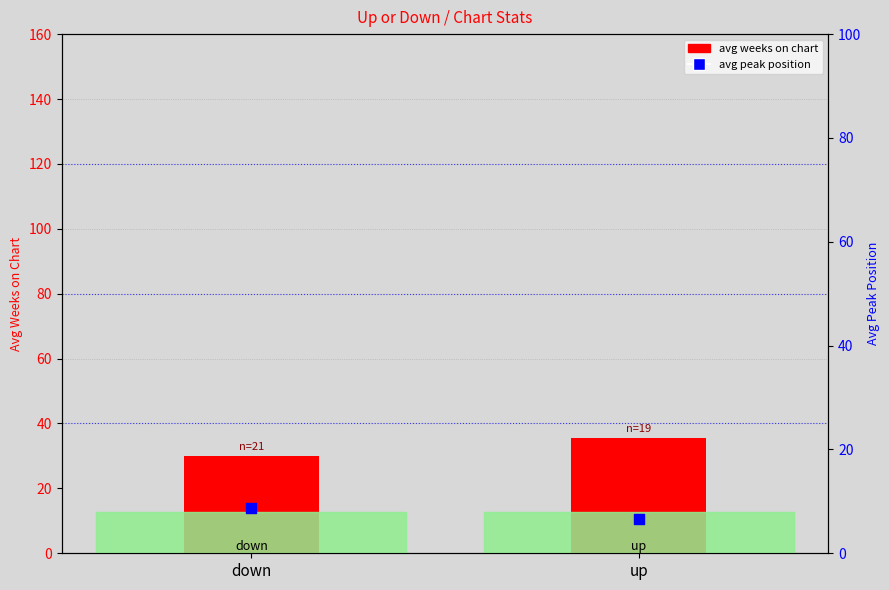

At how many categories does at least one series exceed 12?

2